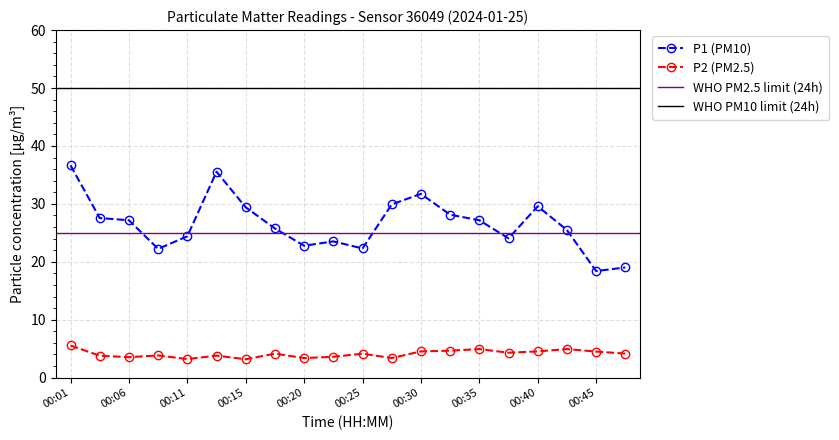

In P2, how many points are lower than both neighbors (excluding endpoints)?

6